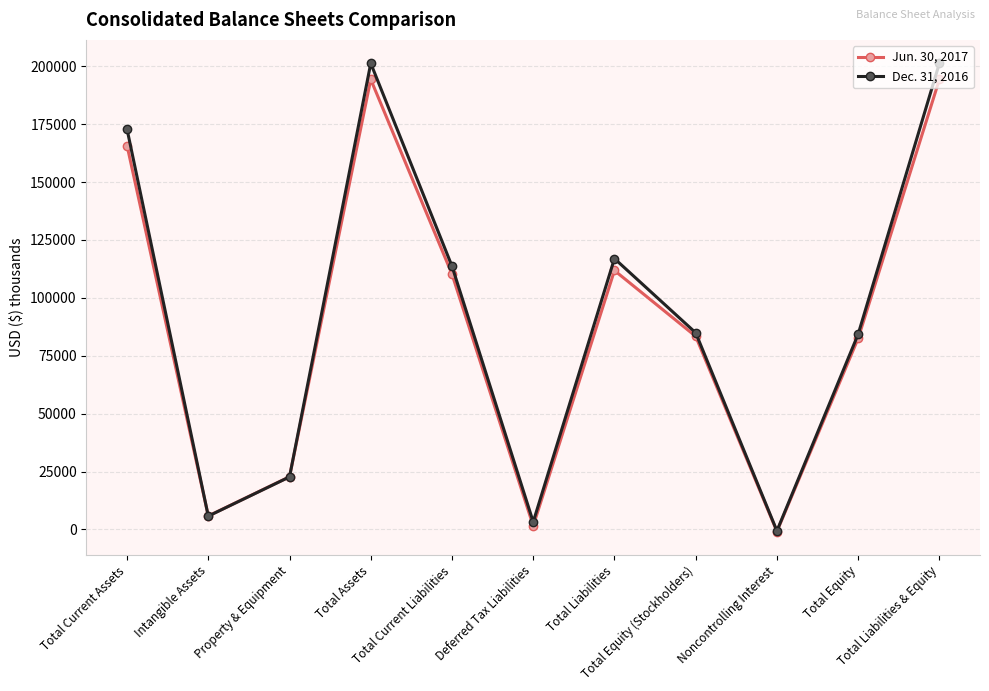

The Jun. 30, 2017 series shows 111808 at Total Liabilities. True or false?

True